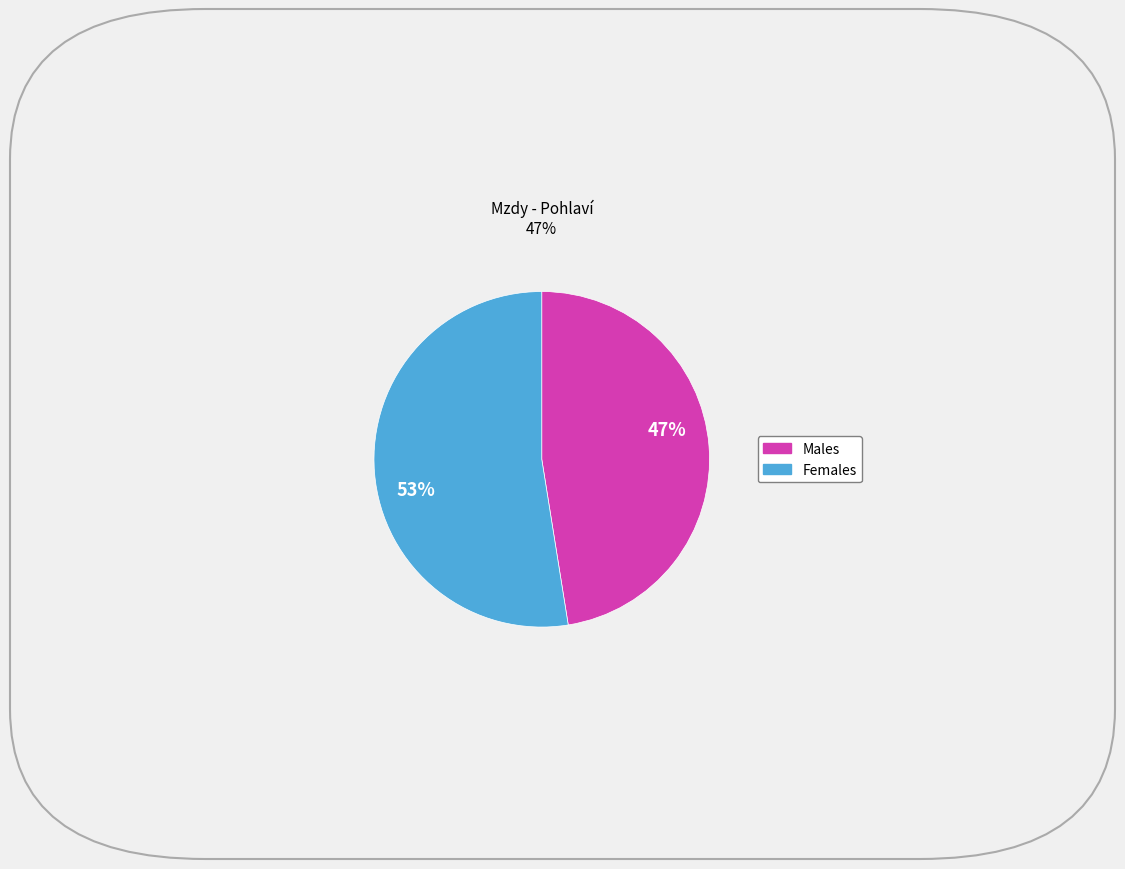

Count the number of slices in the pie.

2